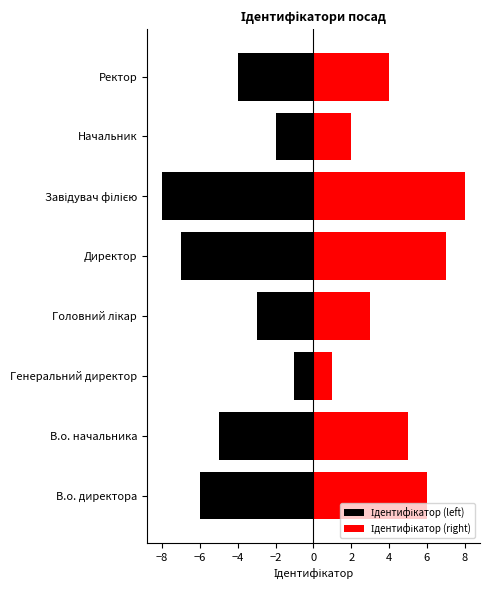

Rank the series at Завідувач філією from lowest to highest value.

Ідентифікатор (left), Ідентифікатор (right)